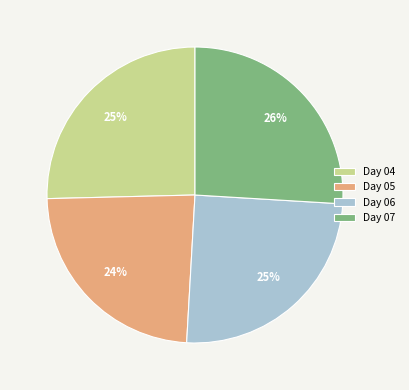

How many slices are in this pie chart?

4